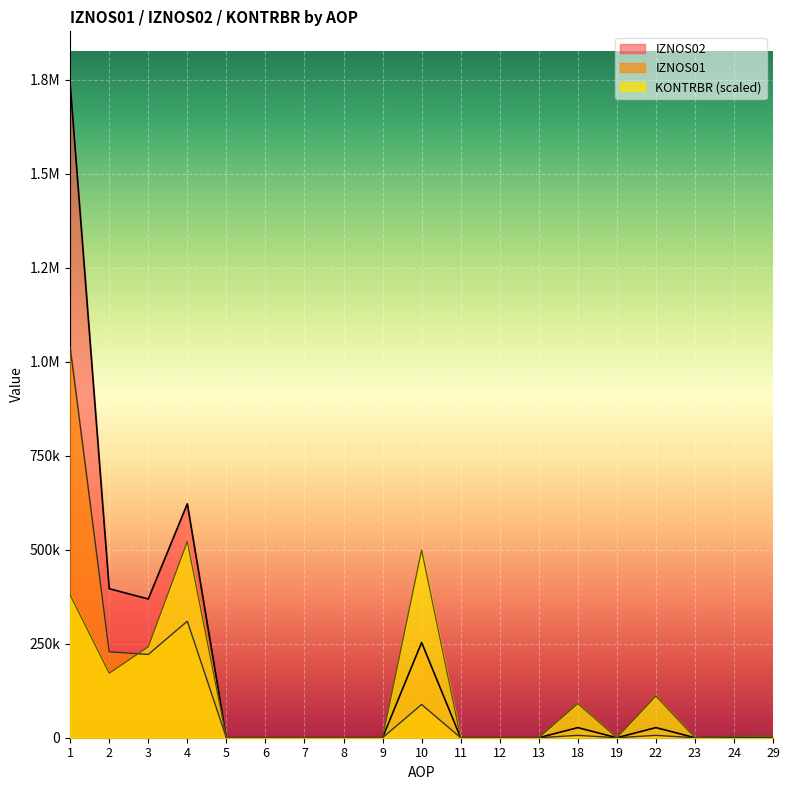

Which series has the largest total across all categories?

IZNOS02